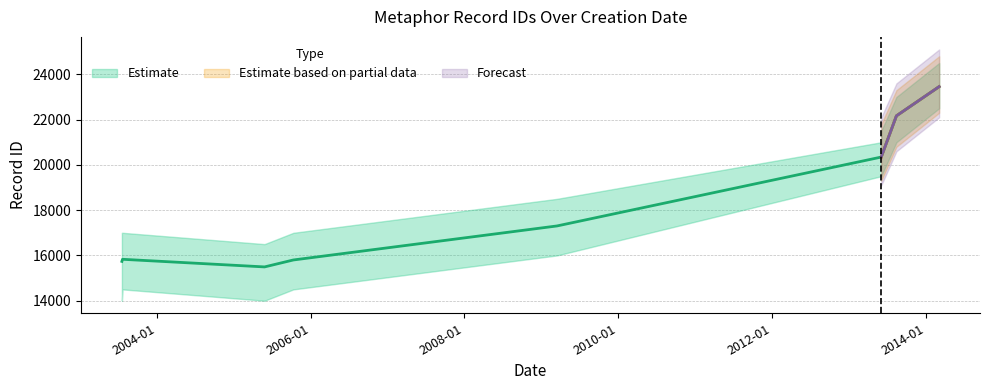

How many points are higher than both their immediate neighbors (excluding endpoints)?

1